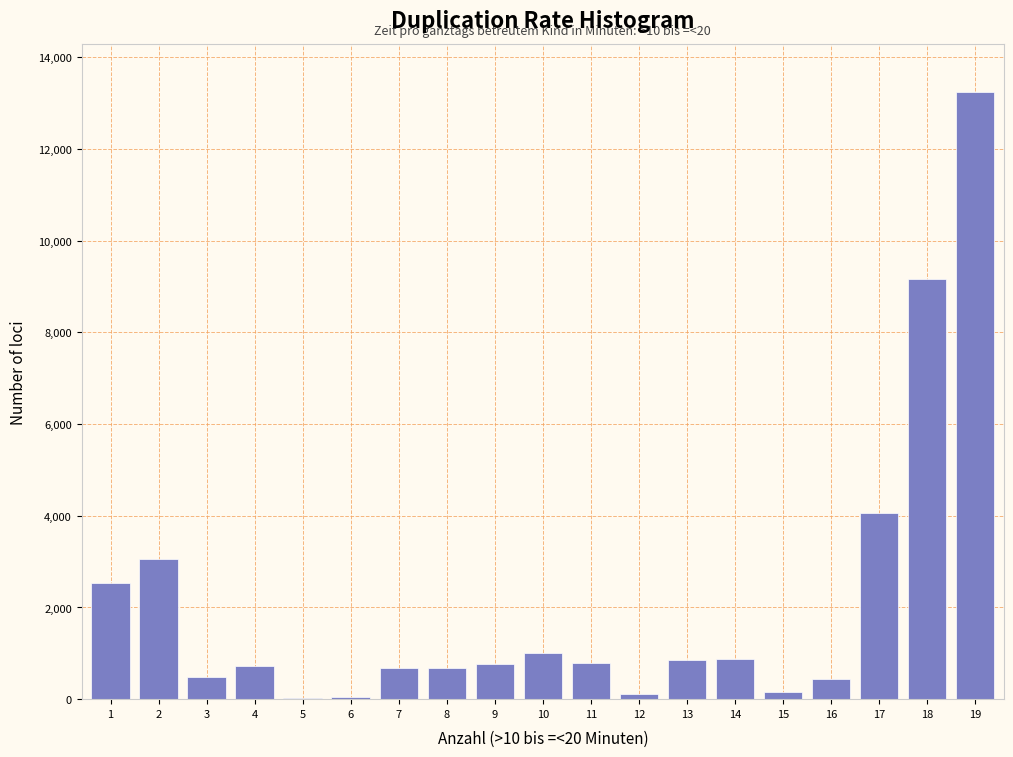

The value at 10 is 1459. True or false?

False